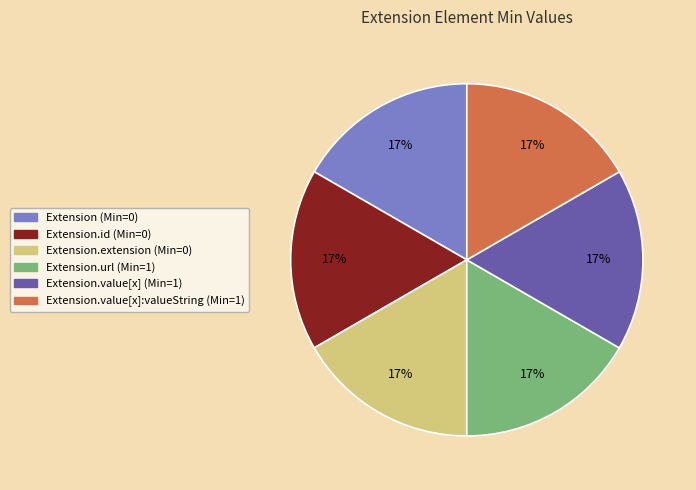

Is it true that Extension (Min=0) is 17% of the pie?

True